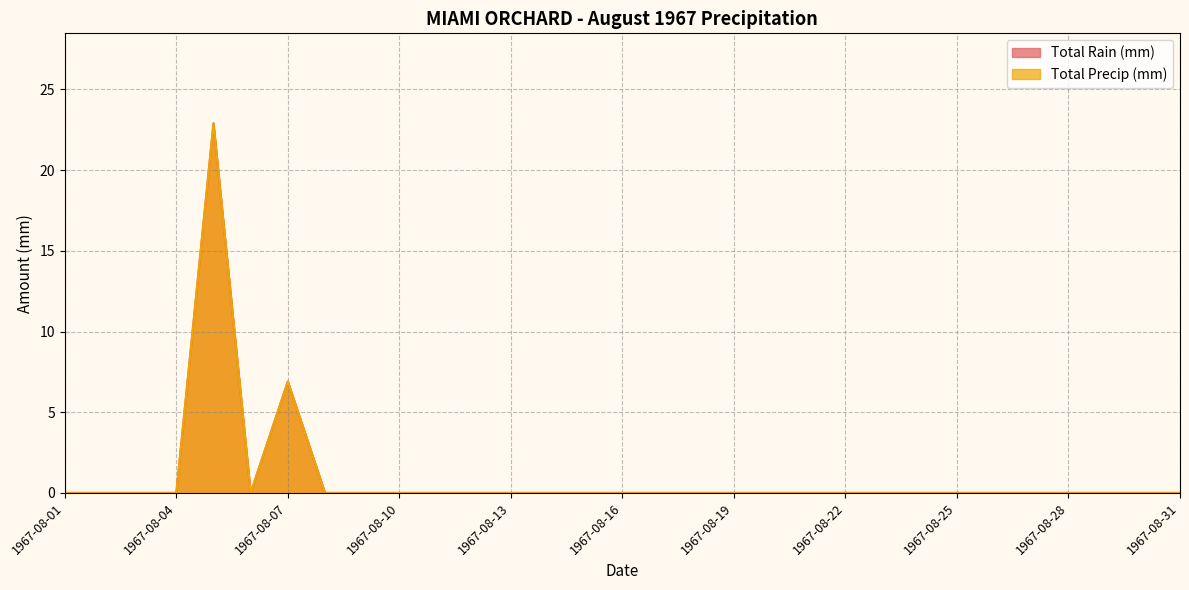

At which category is the sum across all series the highest?

1967-08-05